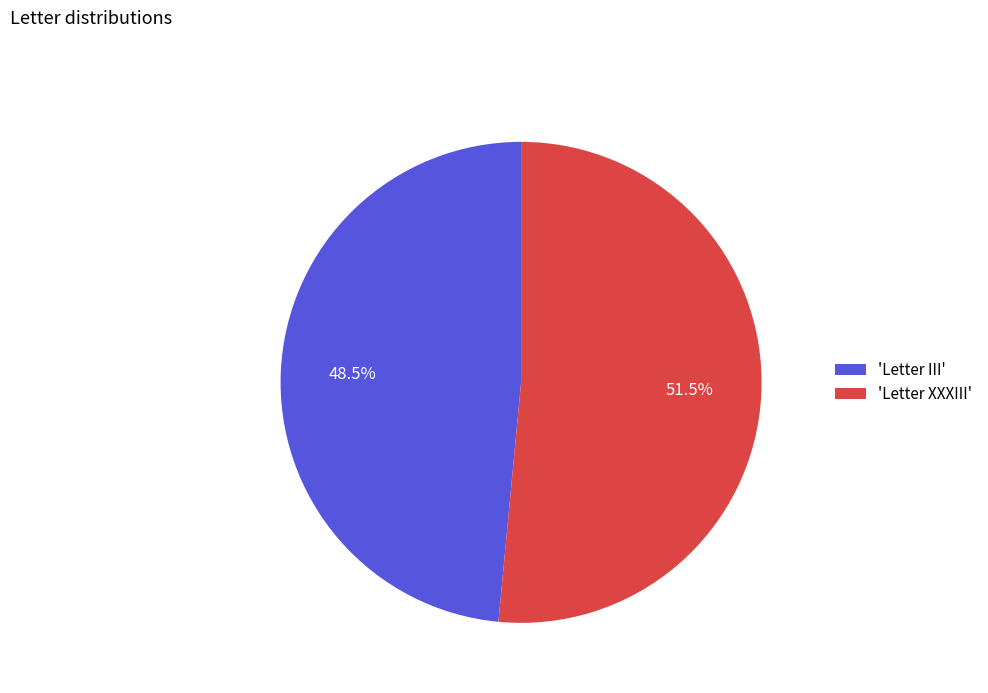

How many slices are in this pie chart?

2